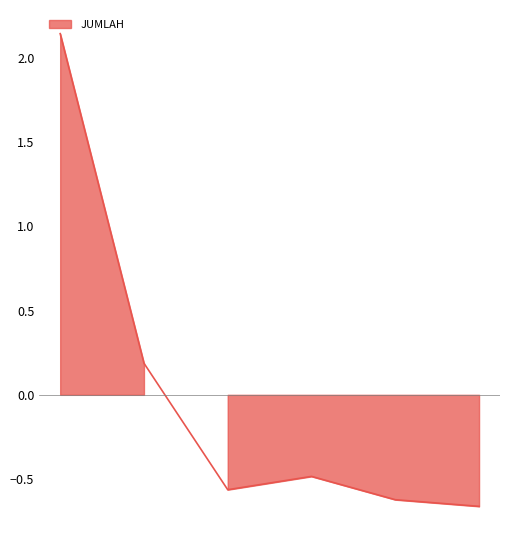

How many points are higher than both their immediate neighbors (excluding endpoints)?

1